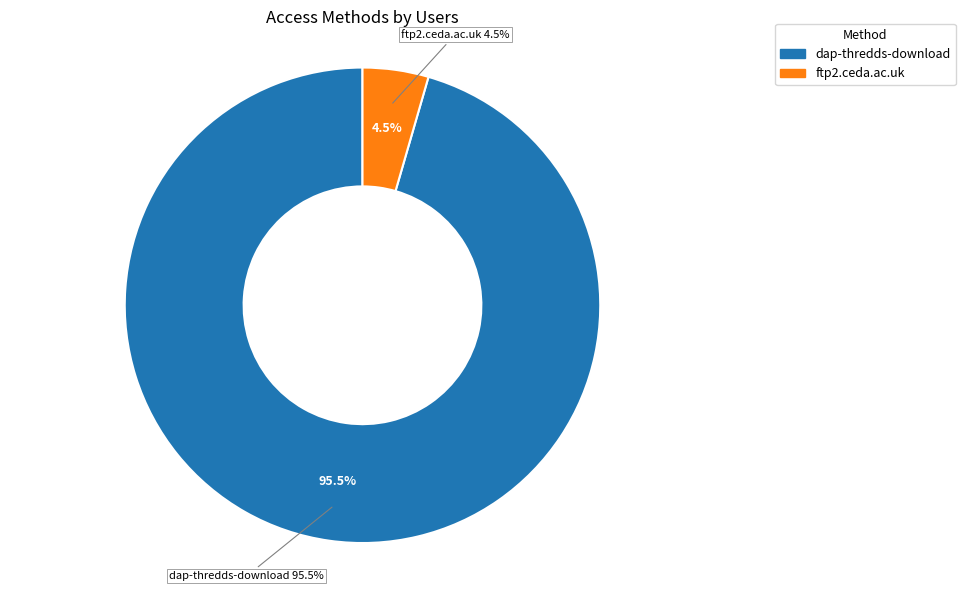

Between ftp2.ceda.ac.uk and dap-thredds-download, which is larger?

dap-thredds-download